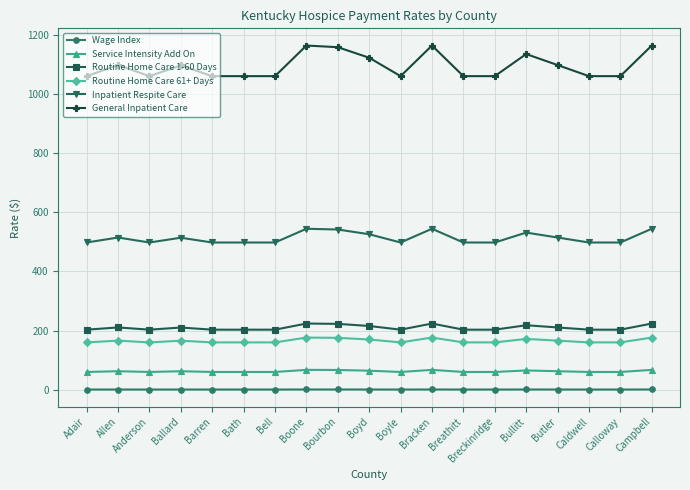

True or false: Service Intensity Add On has more than 0 interior local peaks.

True